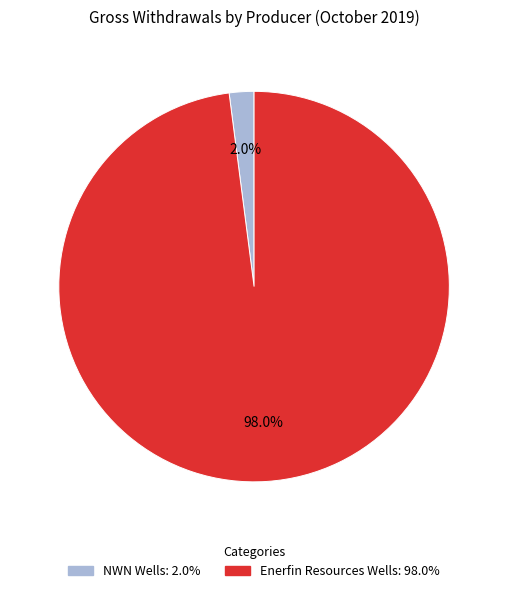

To the nearest percent, what is the average slice percentage?

50%